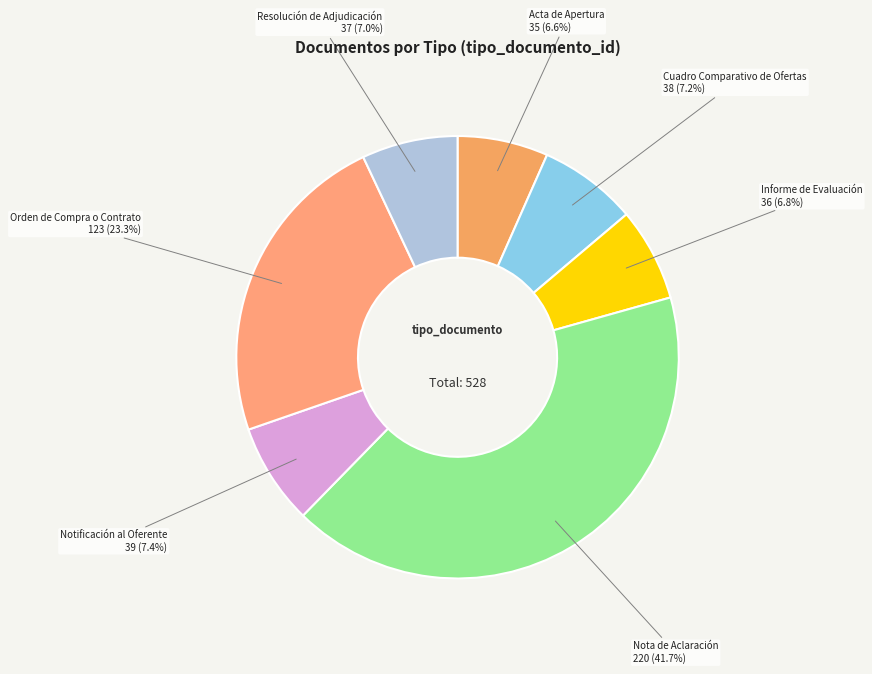

What is the largest slice in the pie chart?

Nota de Aclaración